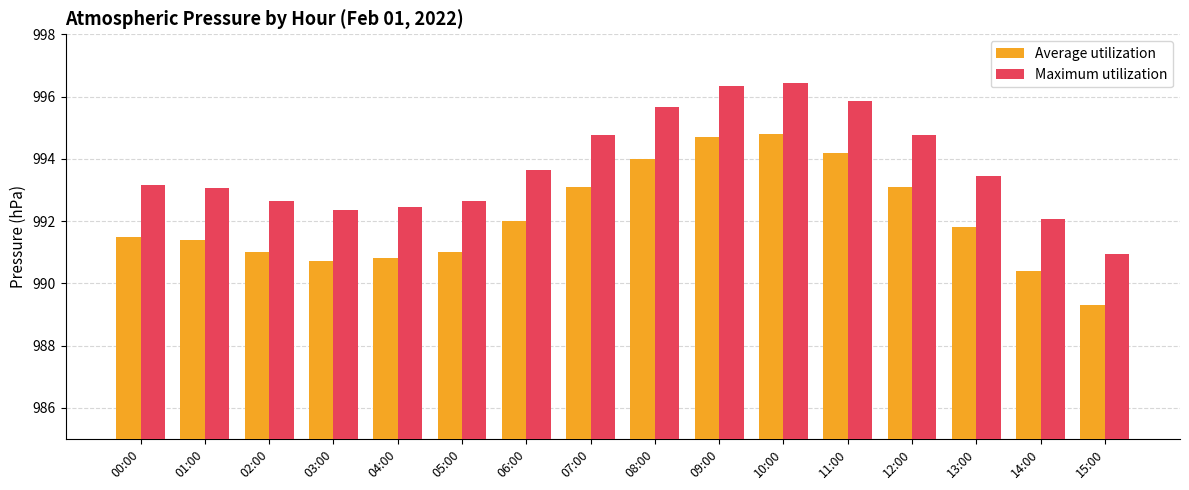

What is the sum of the Maximum utilization values at 06:00 and 00:00?

1986.8